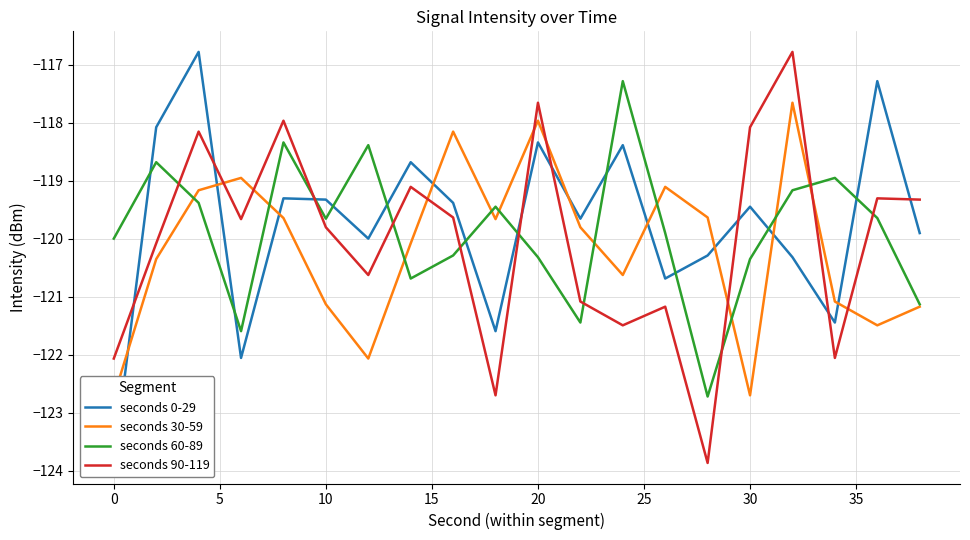

What is the smallest value displayed?

-123.9